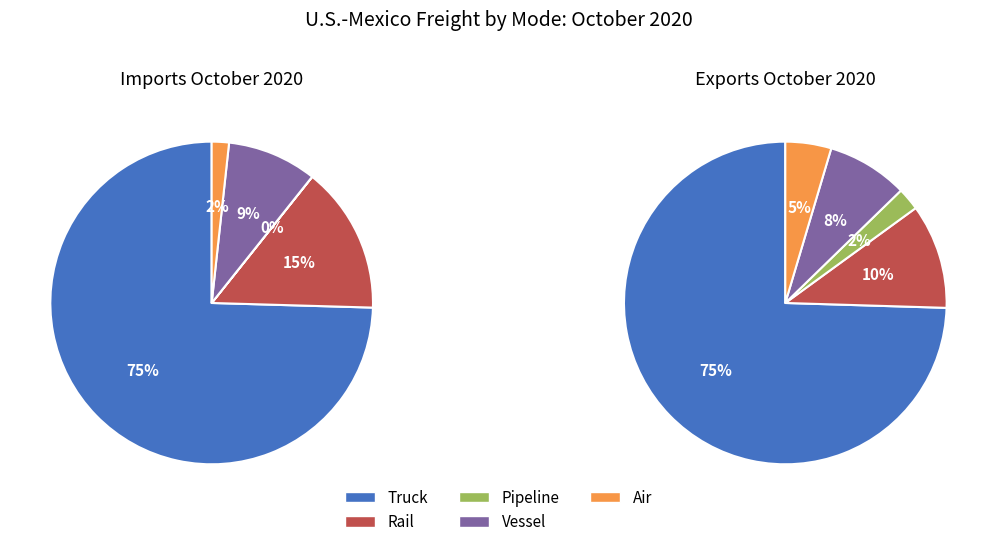

Is it true that Pipeline is 1% of the pie?

False